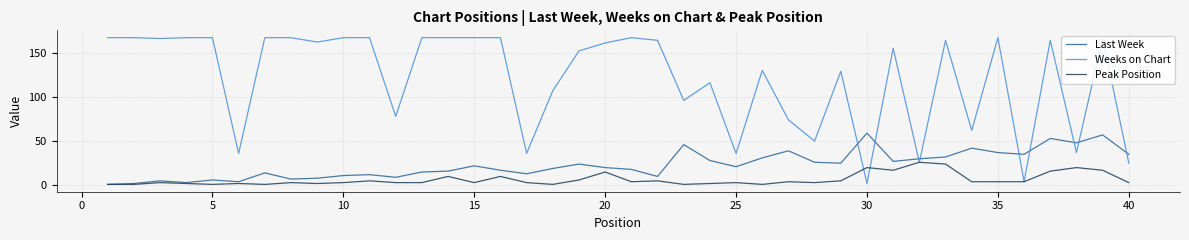

Which series has the largest range (max minus min)?

Weeks on Chart